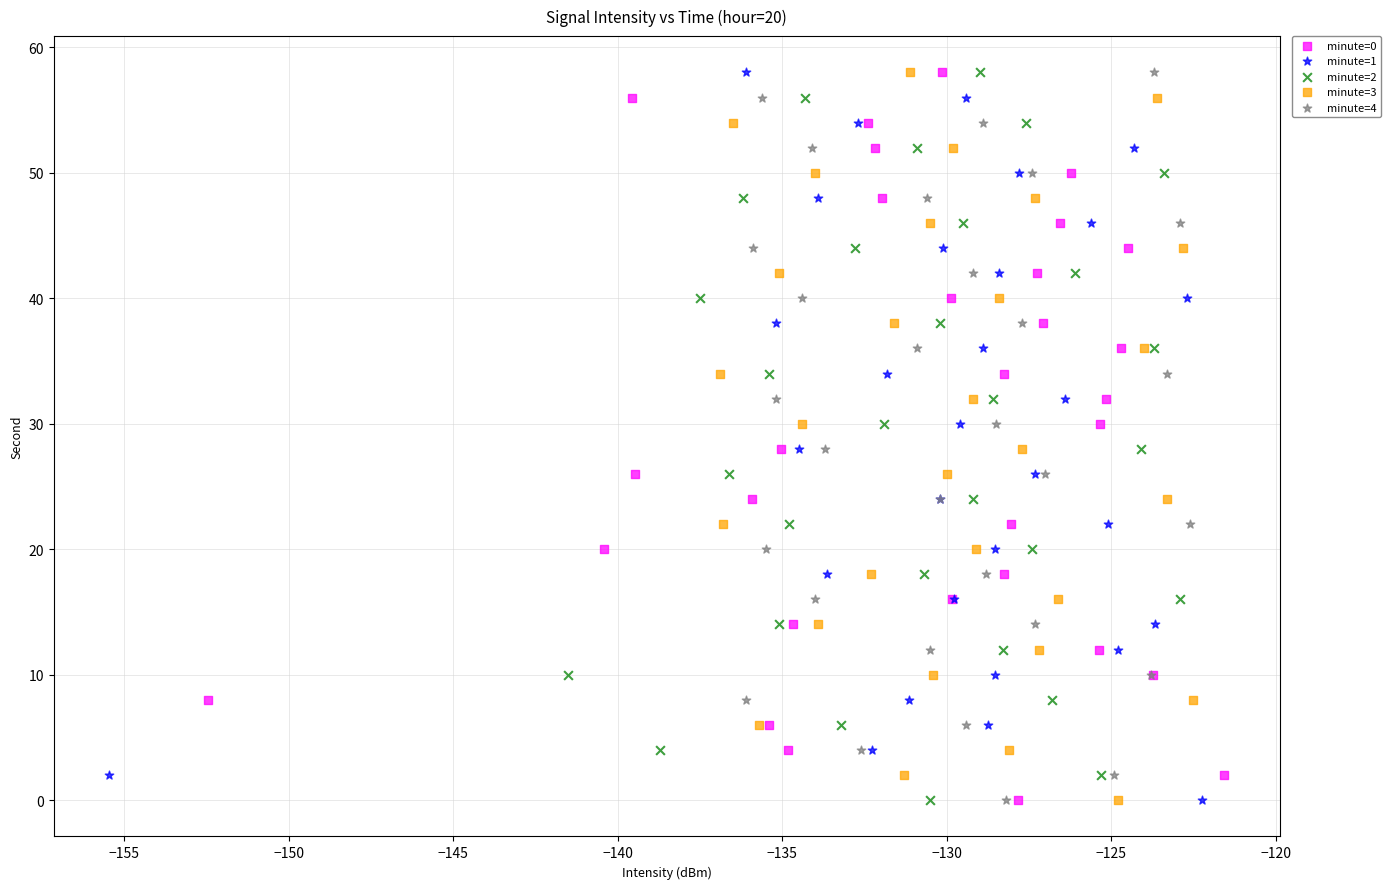

What are all the series names shown in the legend?

minute=0, minute=1, minute=2, minute=3, minute=4